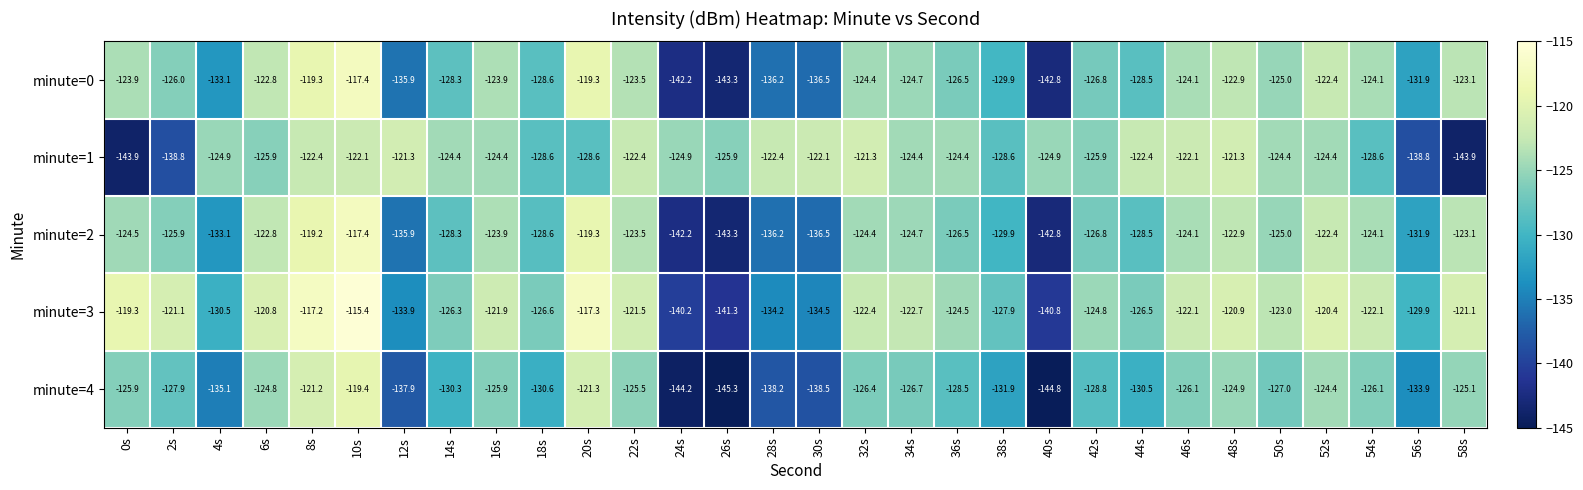

At which category does the chart reach its minimum across all series?

26s